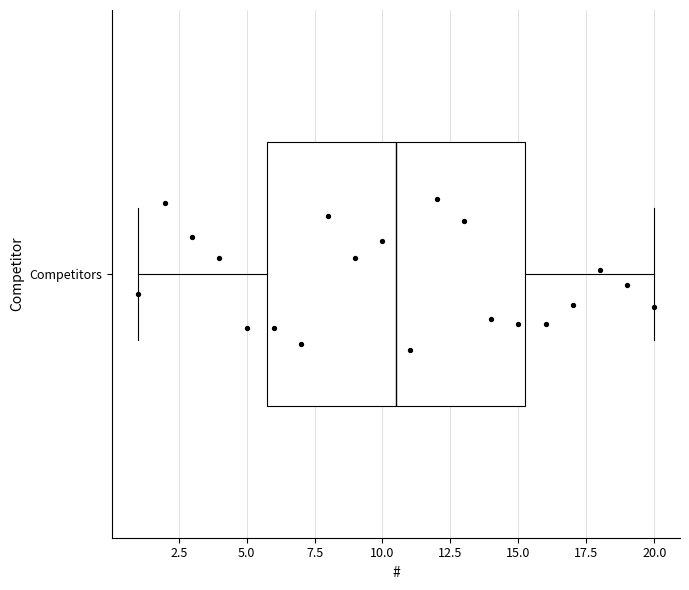

Read this box plot against the x-axis: the position of the median line, the range covered by the box, and the ends of both whiskers. The values are not printed on the chart, so give them approximately, as read against the axis.

median 10.5, box 6.0 to 15.5, whiskers 1.0 to 20.0